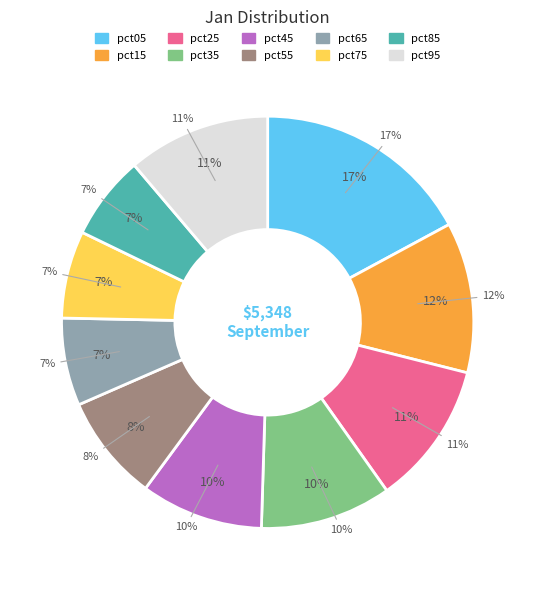

Is there a majority slice in this chart?

No